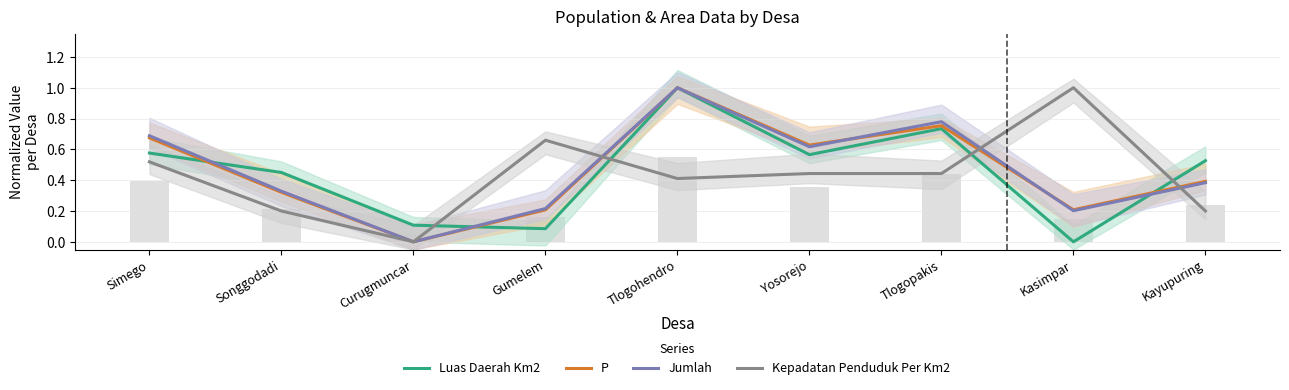

What are all the series names shown in the legend?

Luas Daerah Km2, P, Jumlah, Kepadatan Penduduk Per Km2